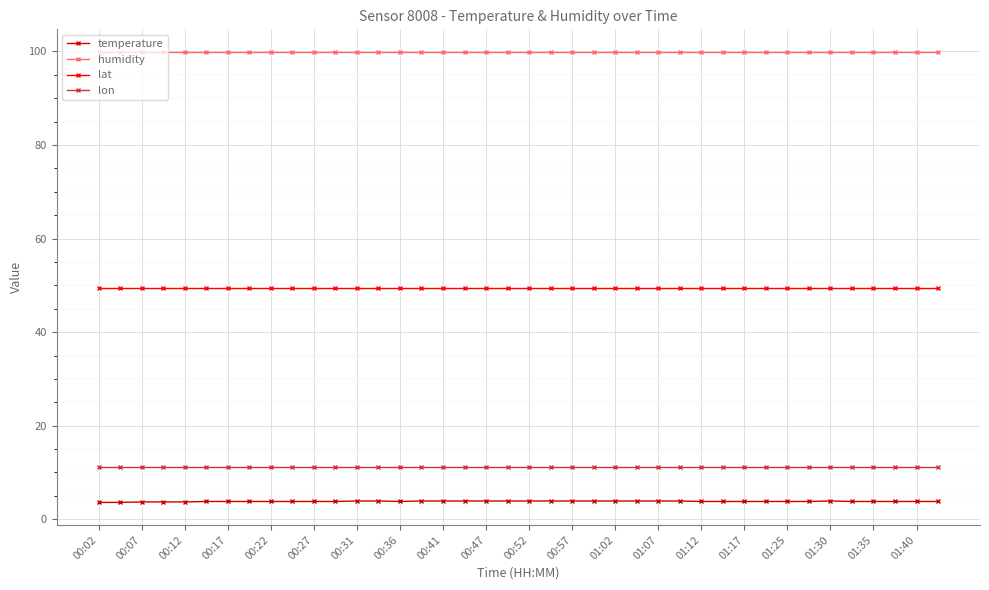

What is the average value of the temperature series?

3.8